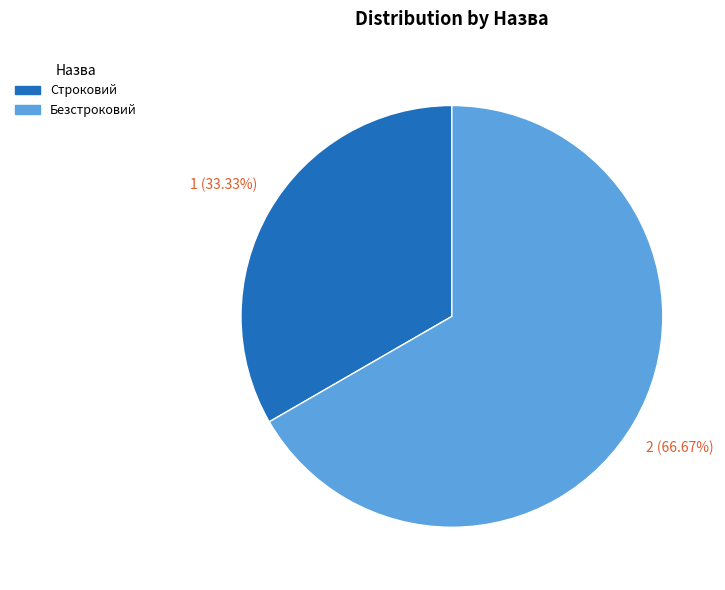

How many slices are in this pie chart?

2